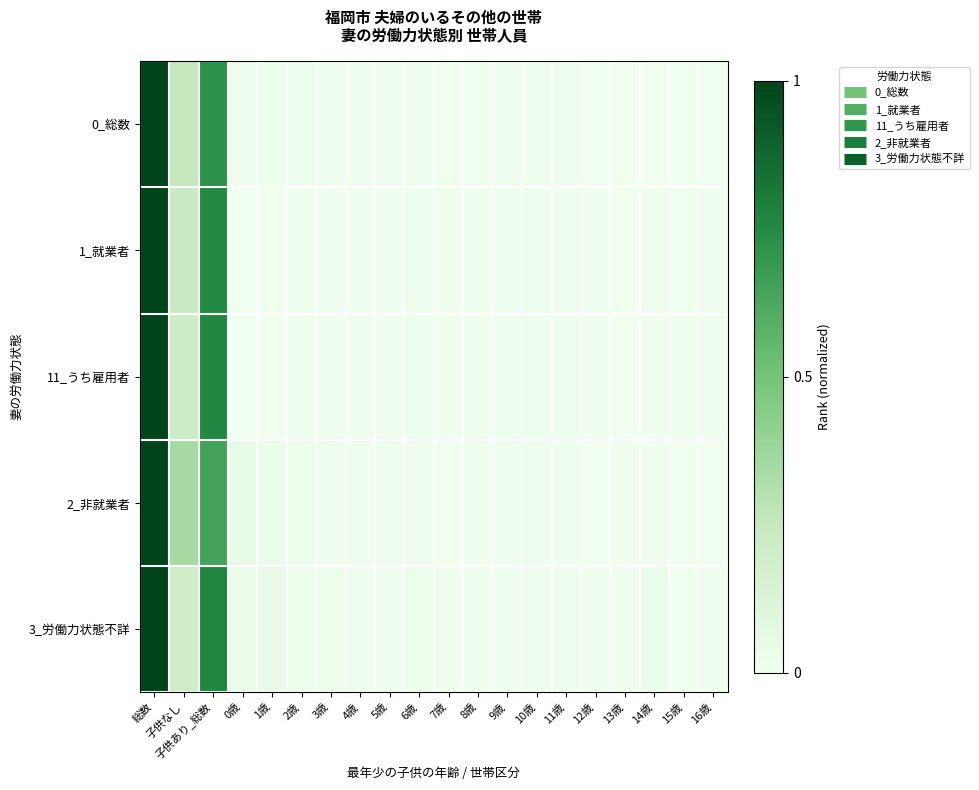

At how many categories does at least one series exceed 0?

20